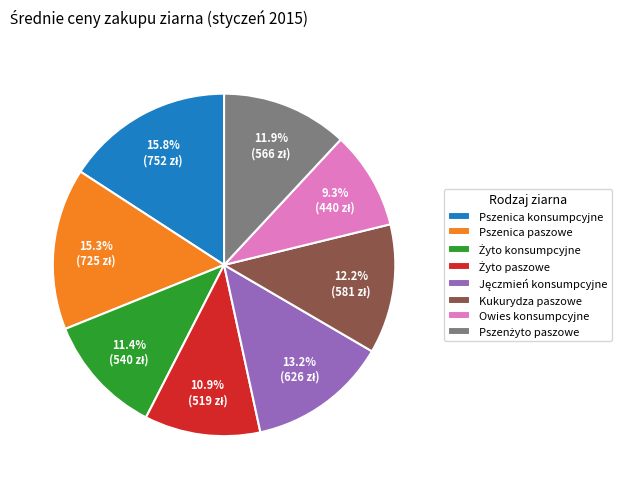

How many segments does this pie chart have?

8